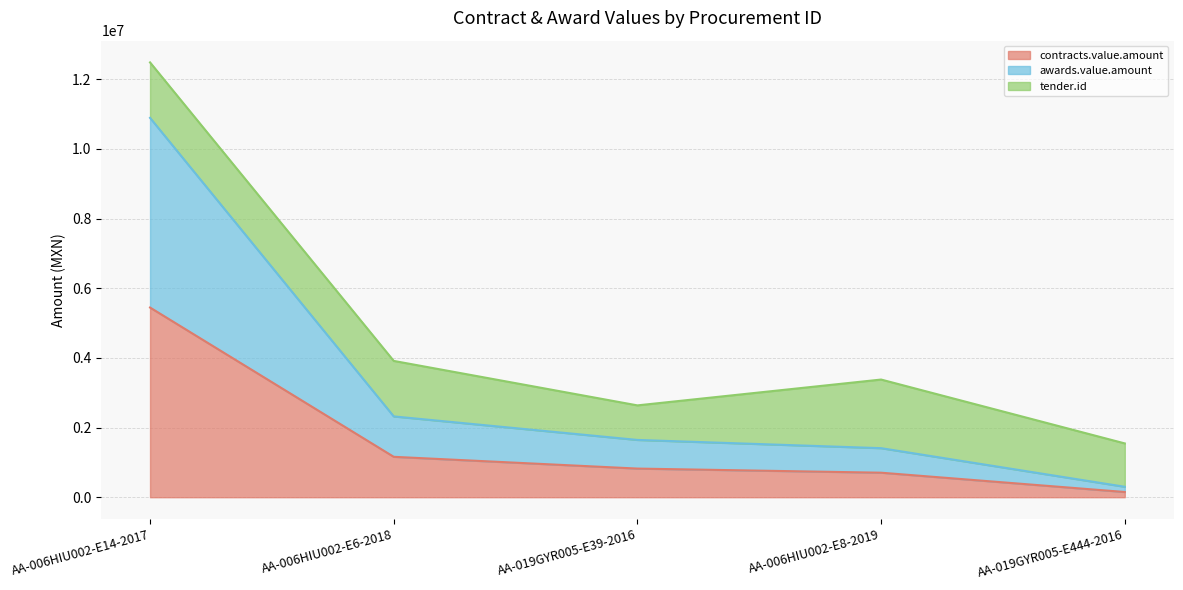

What position from the left is AA-006HIU002-E14-2017?

1